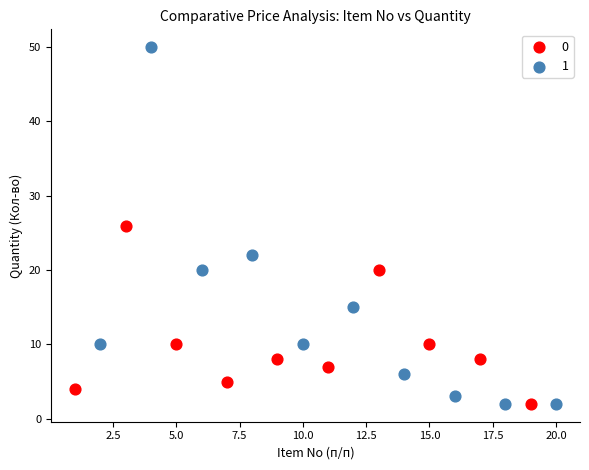

What are all the series names shown in the legend?

0, 1